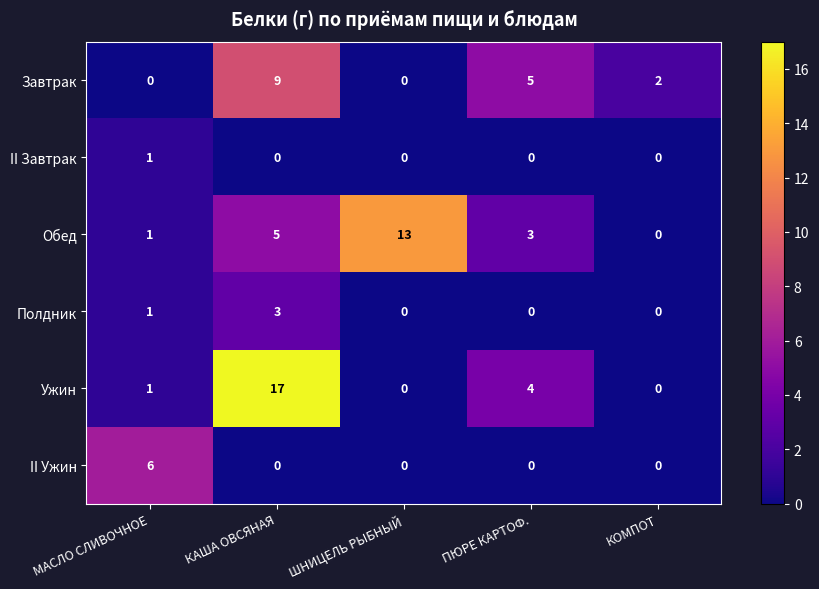

Rank the series by their maximum value, from lowest to highest.

II Завтрак, Полдник, II Ужин, Завтрак, Обед, Ужин